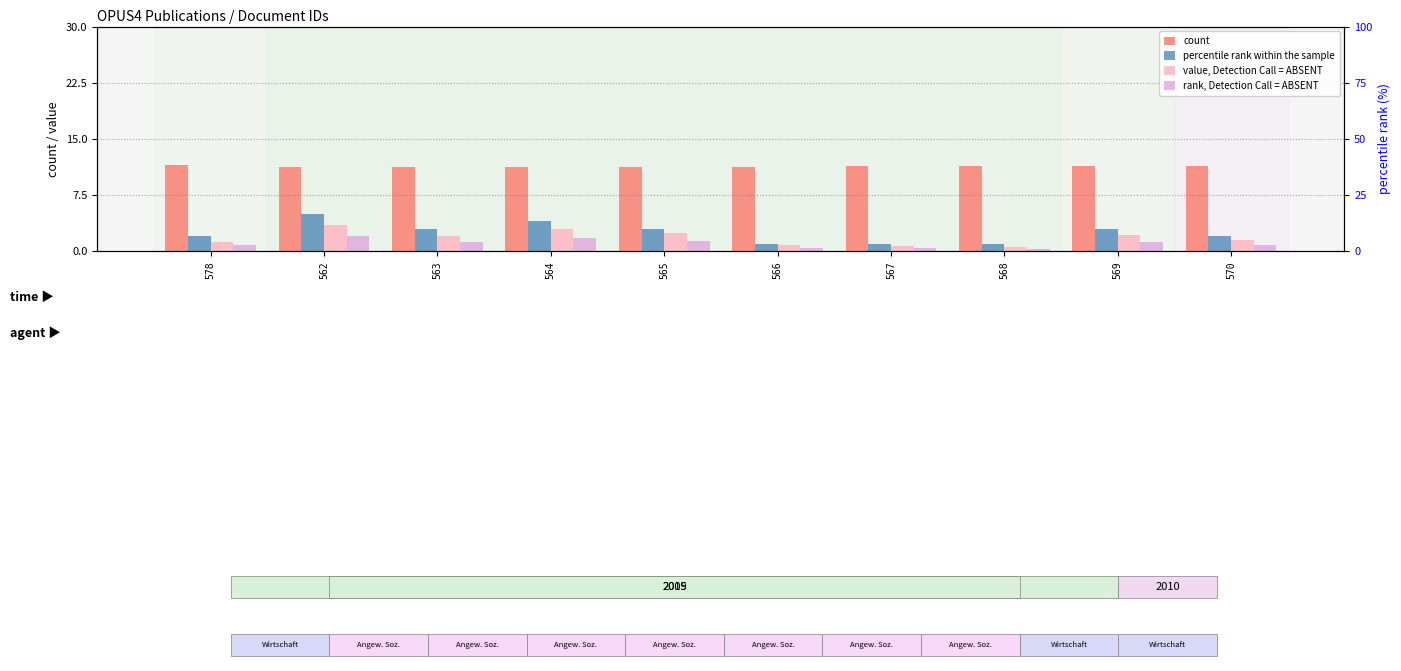

How many bars are there in each group?

4